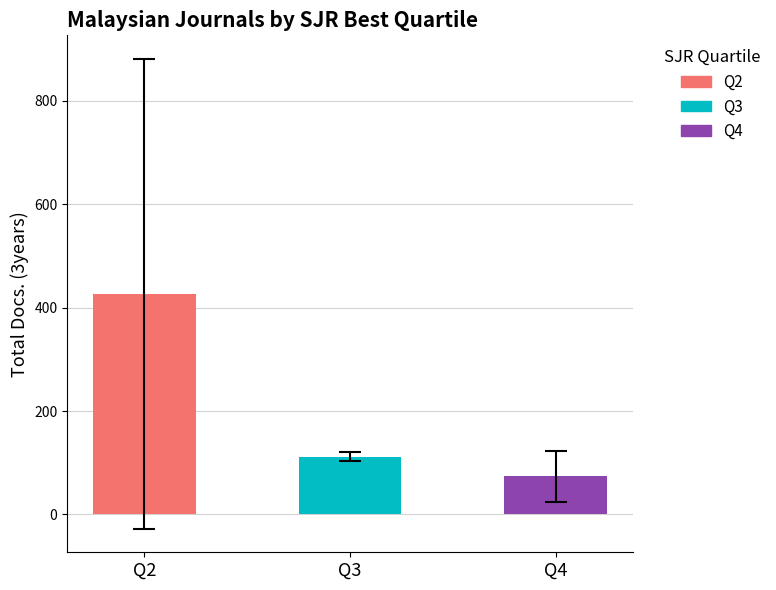

How many distinct data groups are displayed?

3